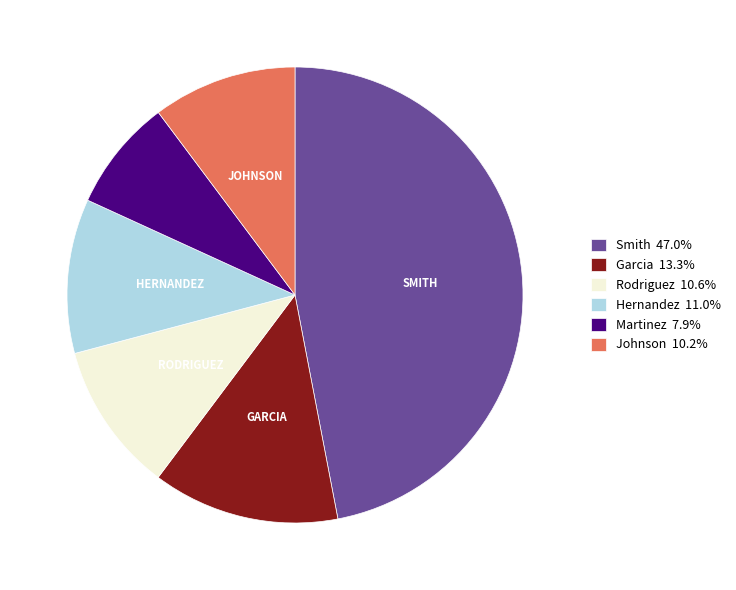

Approximately how many times larger is the value at Hernandez compared to Martinez?

1.4